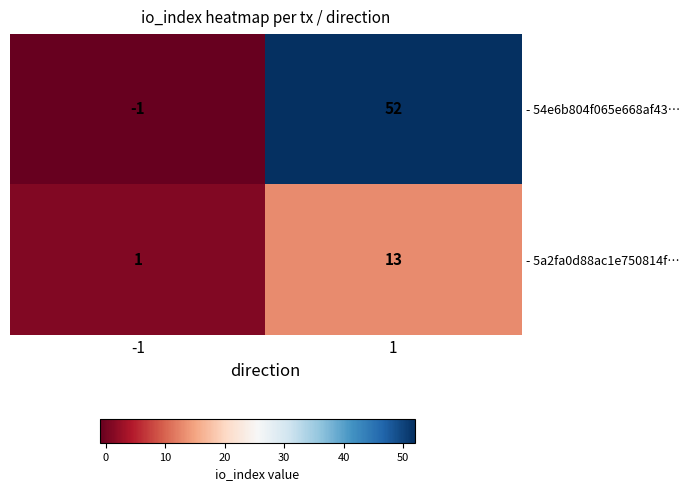

What is the spread (max minus min) of values at 1?

39